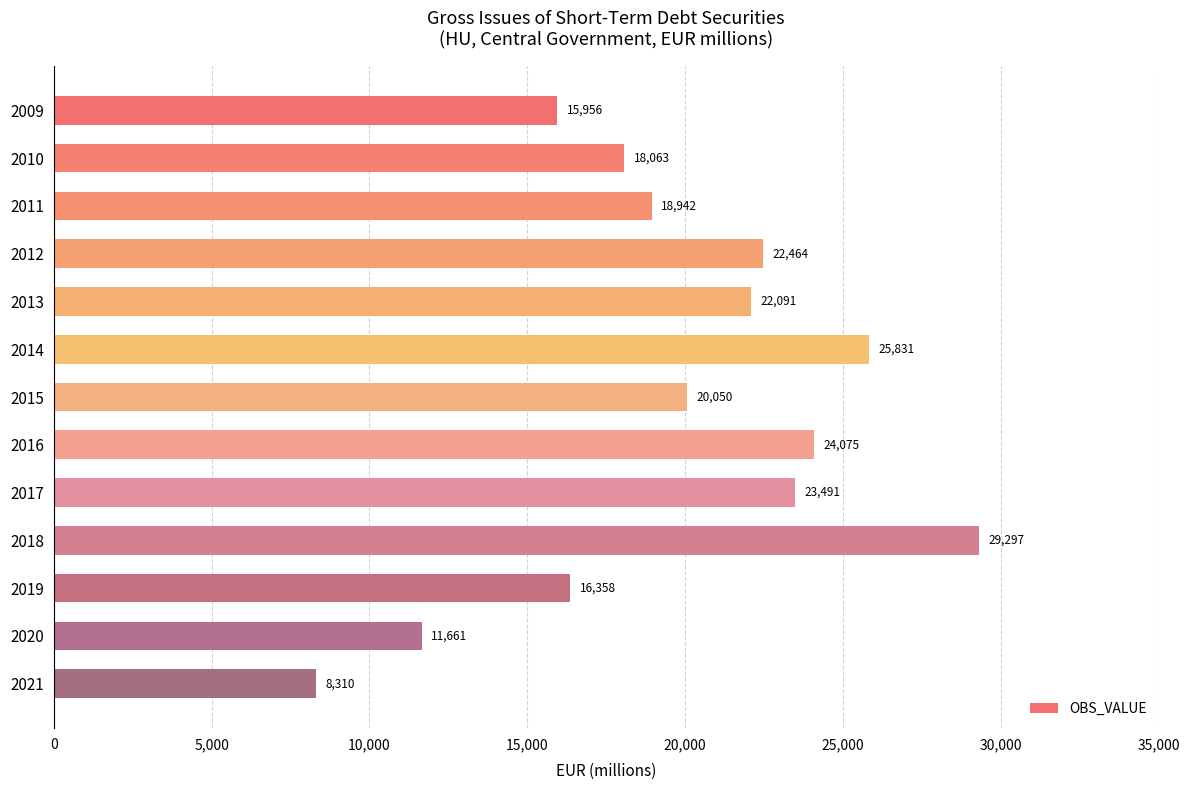

Which label corresponds to the largest value in the chart?

2018